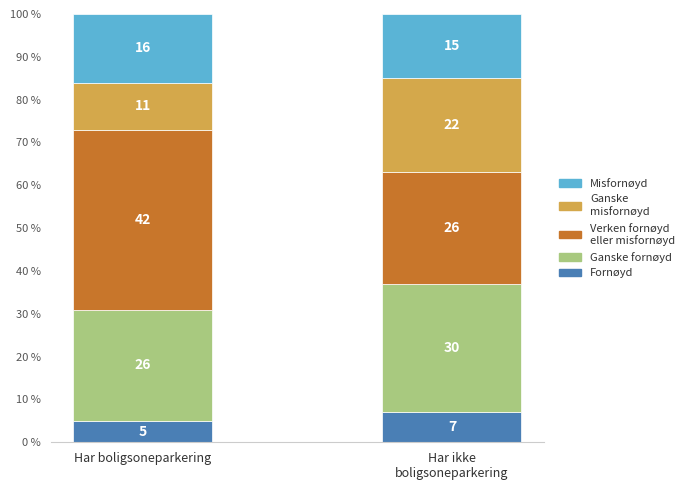

What is the total value across all series at Har boligsoneparkering?

100